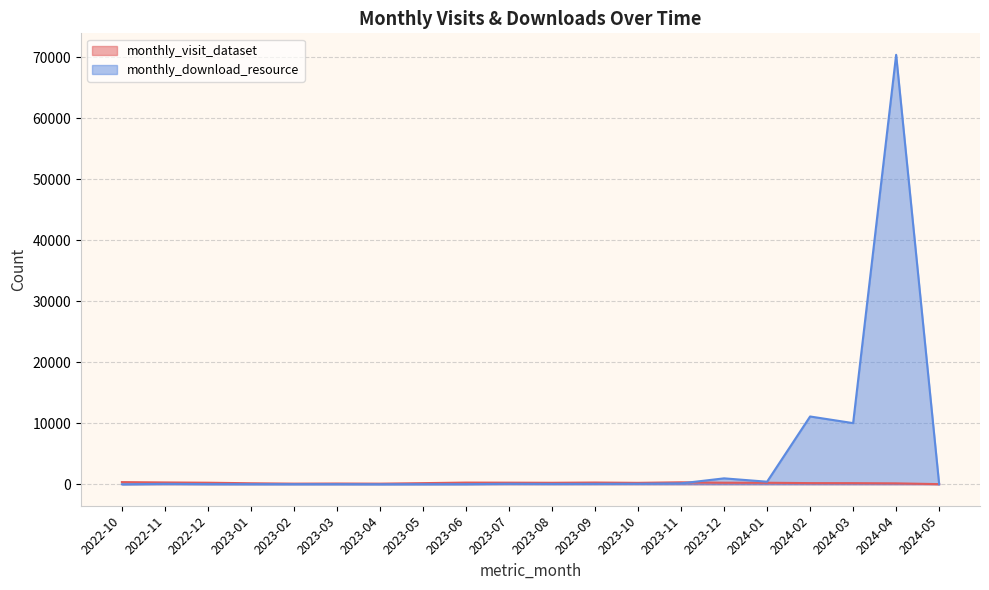

How many values in the monthly_download_resource series exceed 64?

9